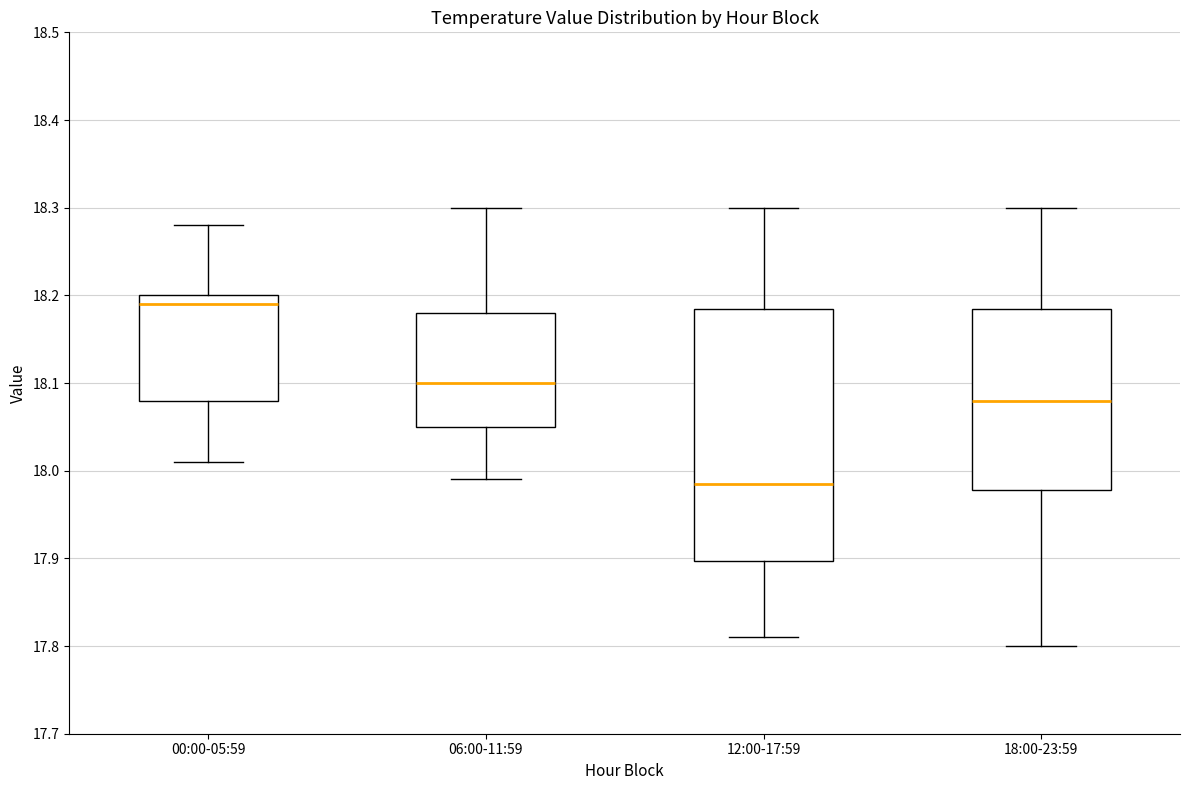

Which box is the tallest, from its lower edge to its upper edge?

12:00-17:59